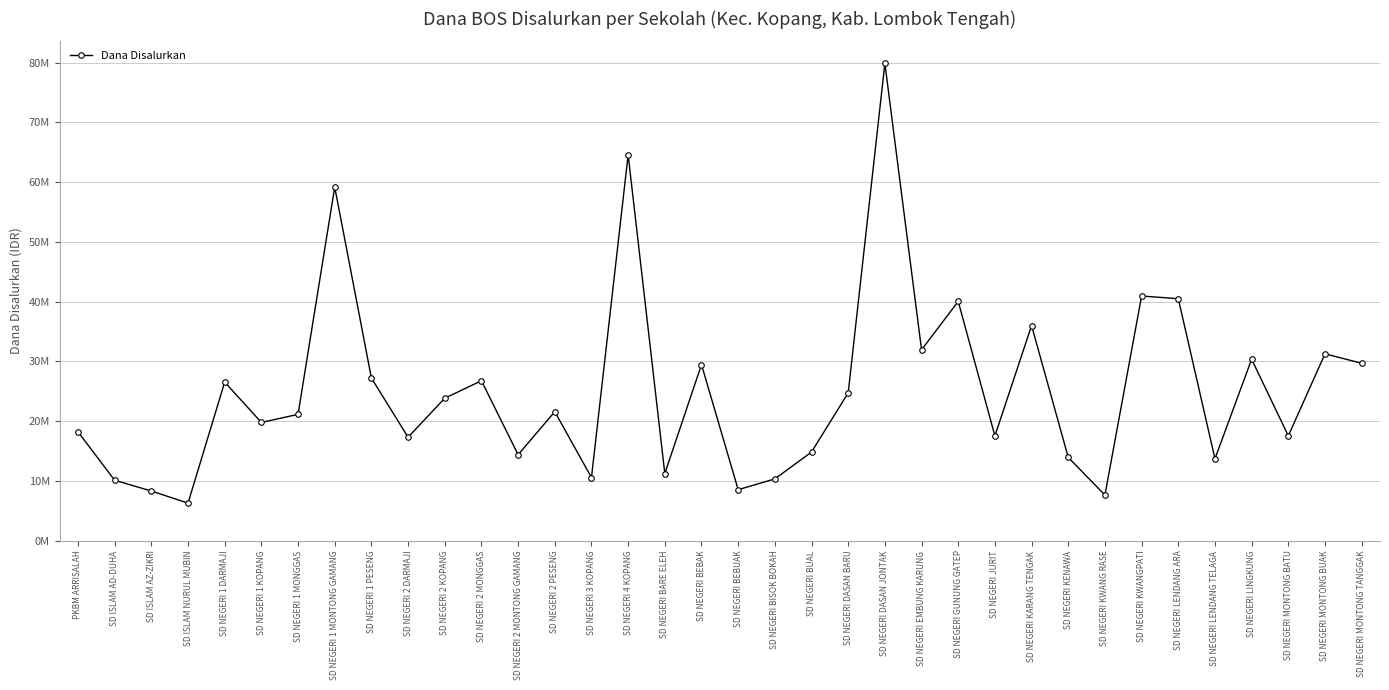

The chart shows a value of 26550000 at SD NEGERI 1 DARMAJI. True or false?

True